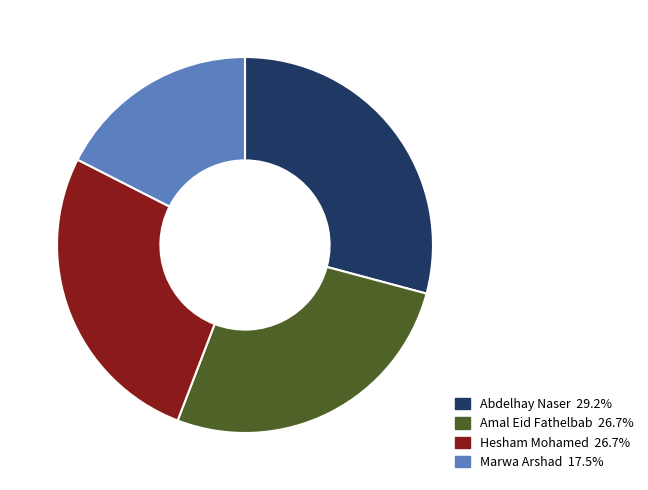

Count the number of slices in the pie.

4